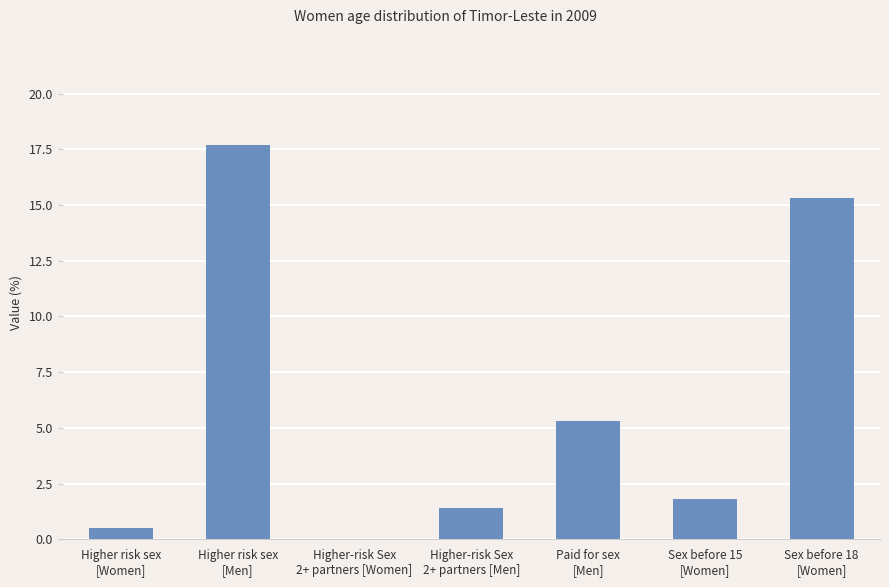

What is the sum of all values?

42.0